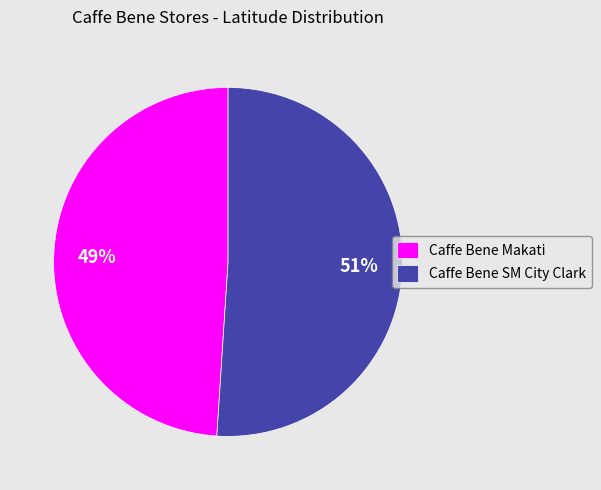

Does Caffe Bene Makati account for over 50% of the chart?

No